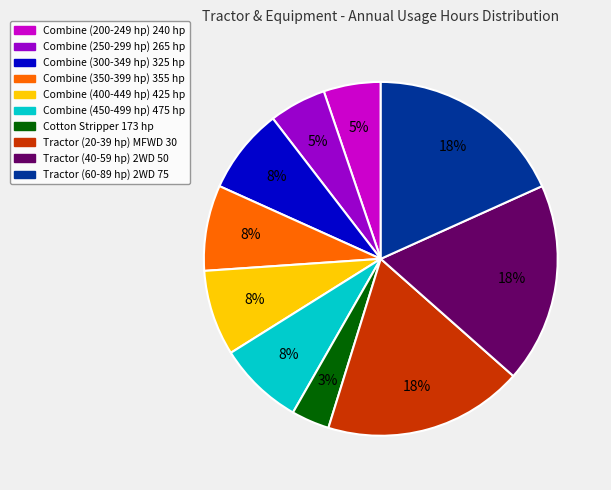

Is the sum of Combine (250-299 hp) 265 hp and Combine (200-249 hp) 240 hp greater than half?

No